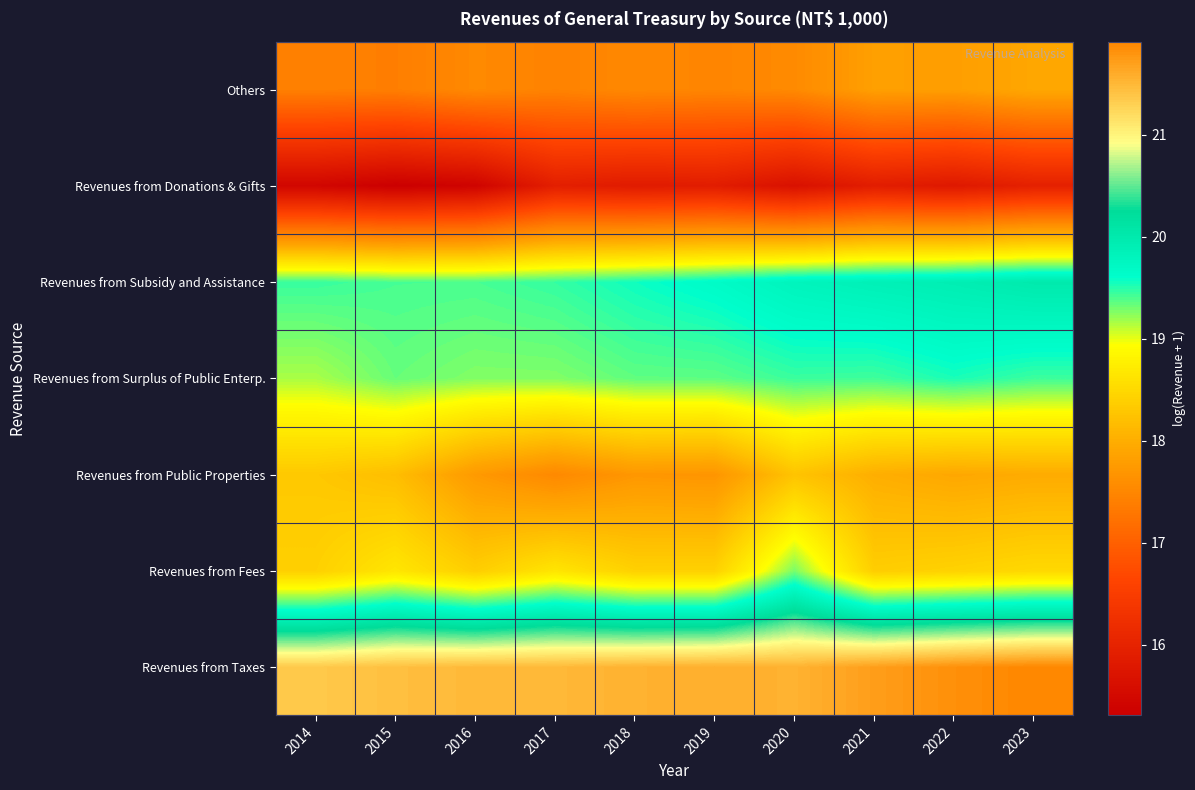

What is the spread (max minus min) of values at 2018?

5.7